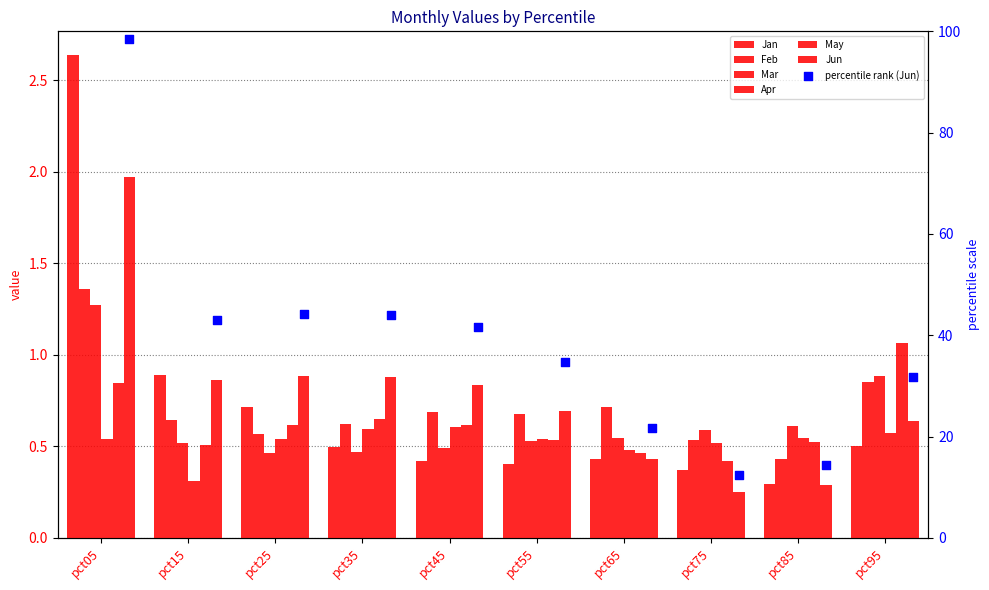

At how many categories does at least one series exceed 24?

7